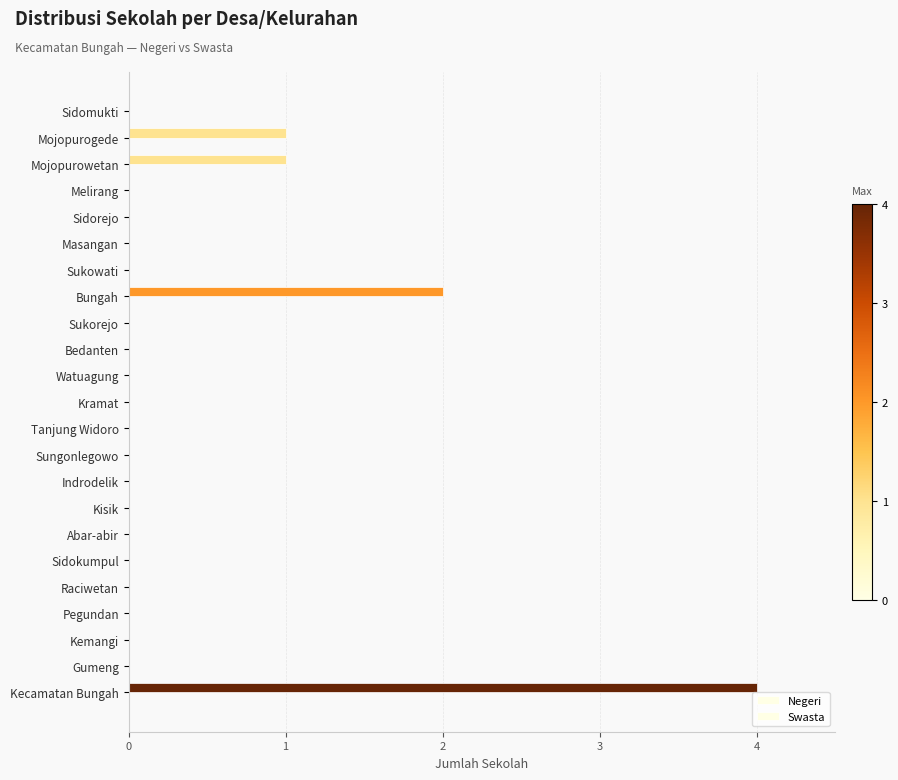

Count the number of categories in the chart.

23